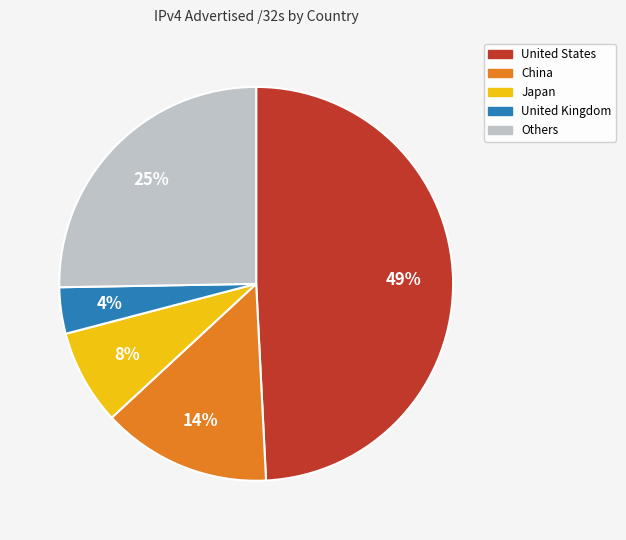

Does any single category account for the majority?

No